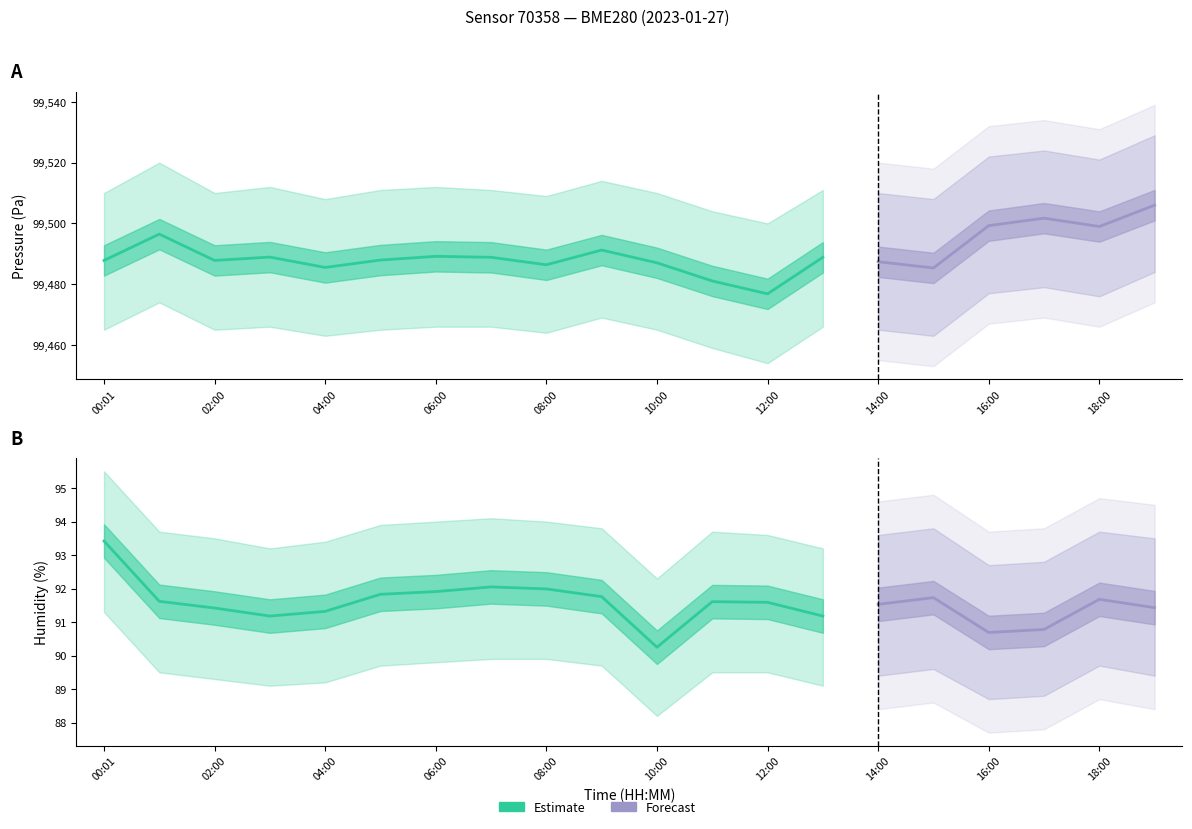

What is the label of the 12th point from the left?

11:00